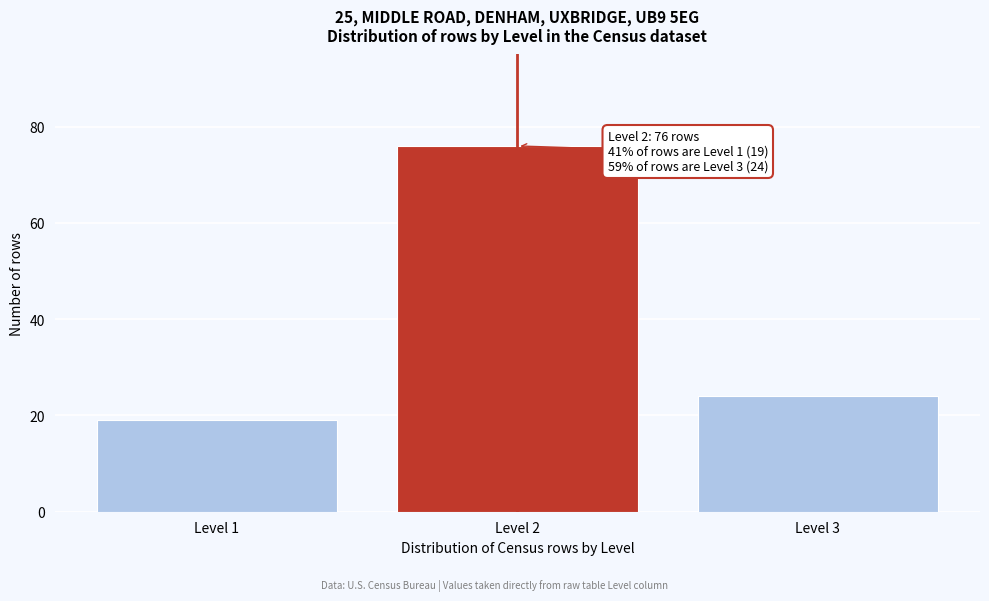

Reading left to right, extract all data points from this chart.

19	76	24